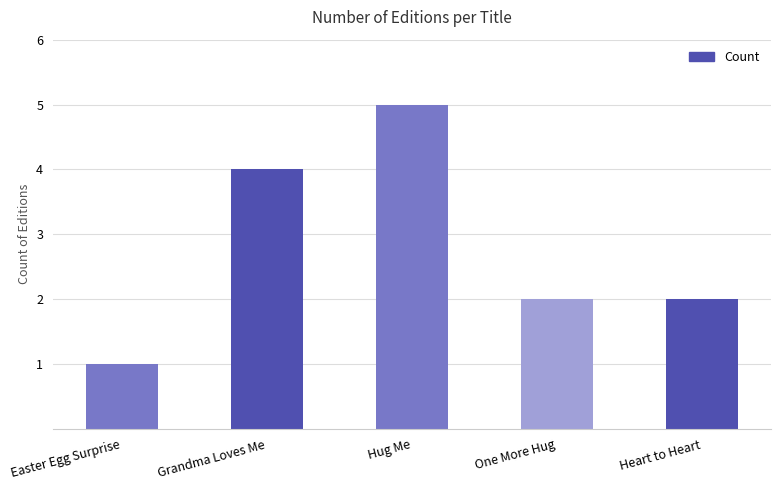

What position from the left is One More Hug?

4